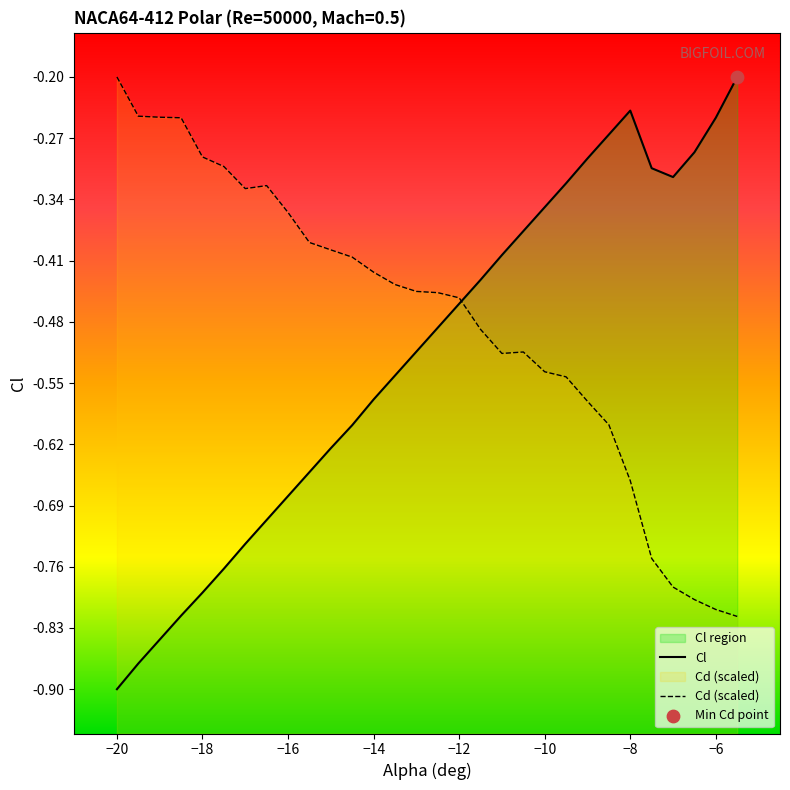

Which series has the largest total across all categories?

Cd (scaled)